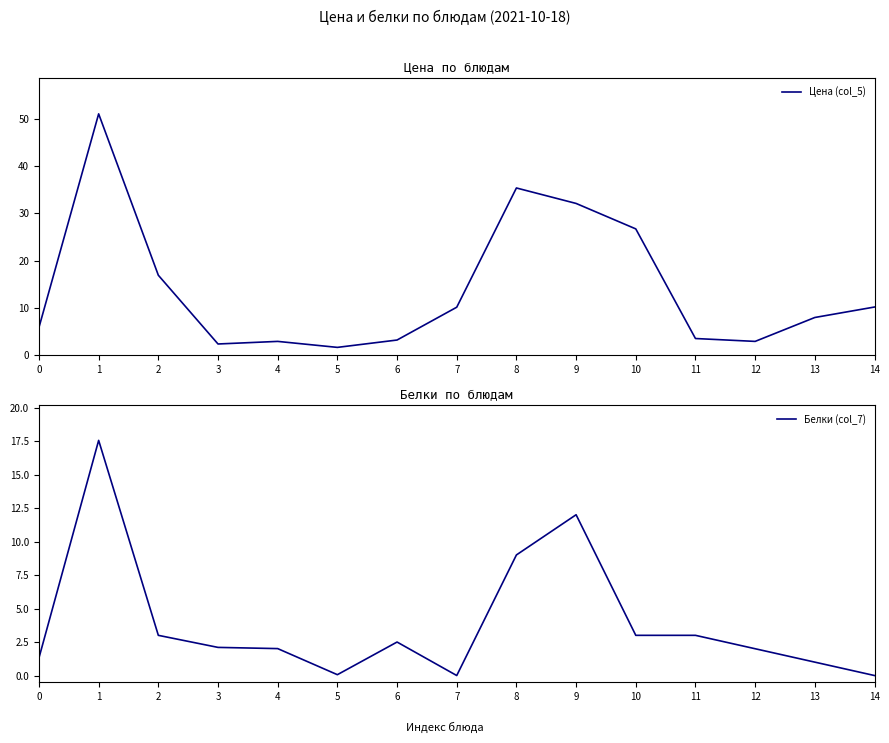

Rank the series at 14 from lowest to highest value.

Белки (col_7), Цена (col_5)